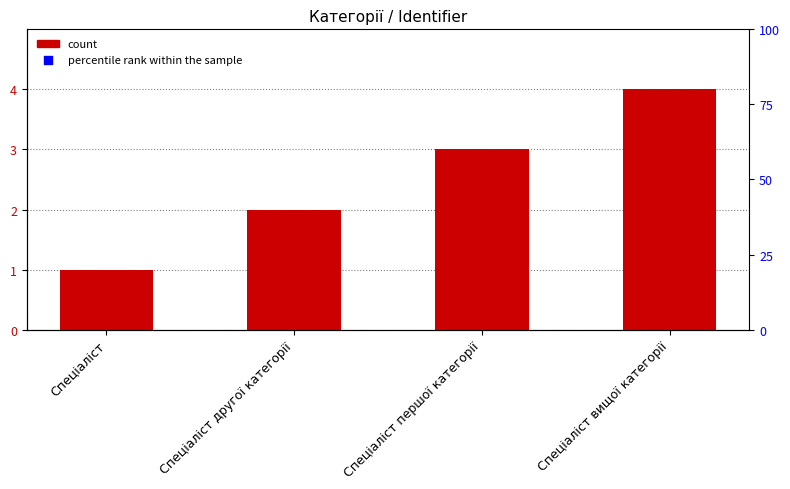

What is the change in value from Спеціаліст першої категорії to Спеціаліст вищої категорії?

+1